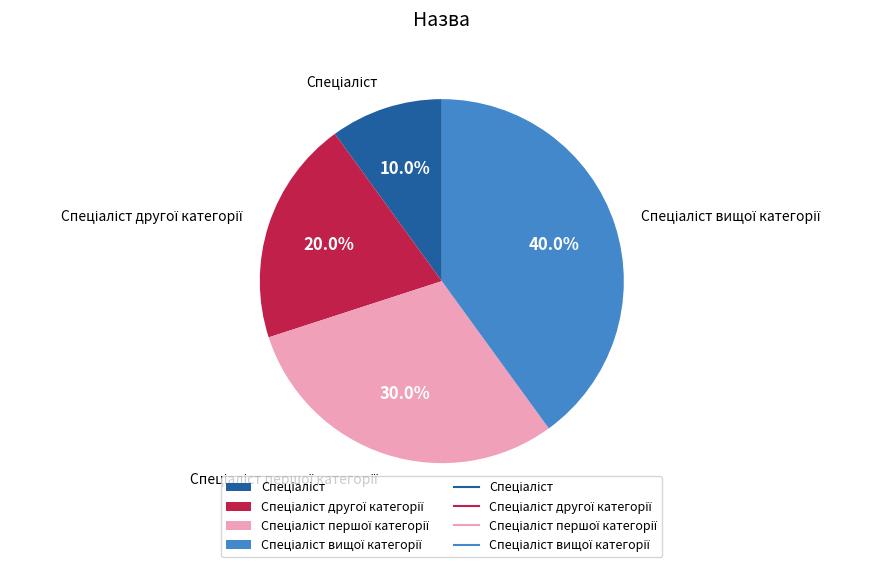

Is there a majority slice in this chart?

No